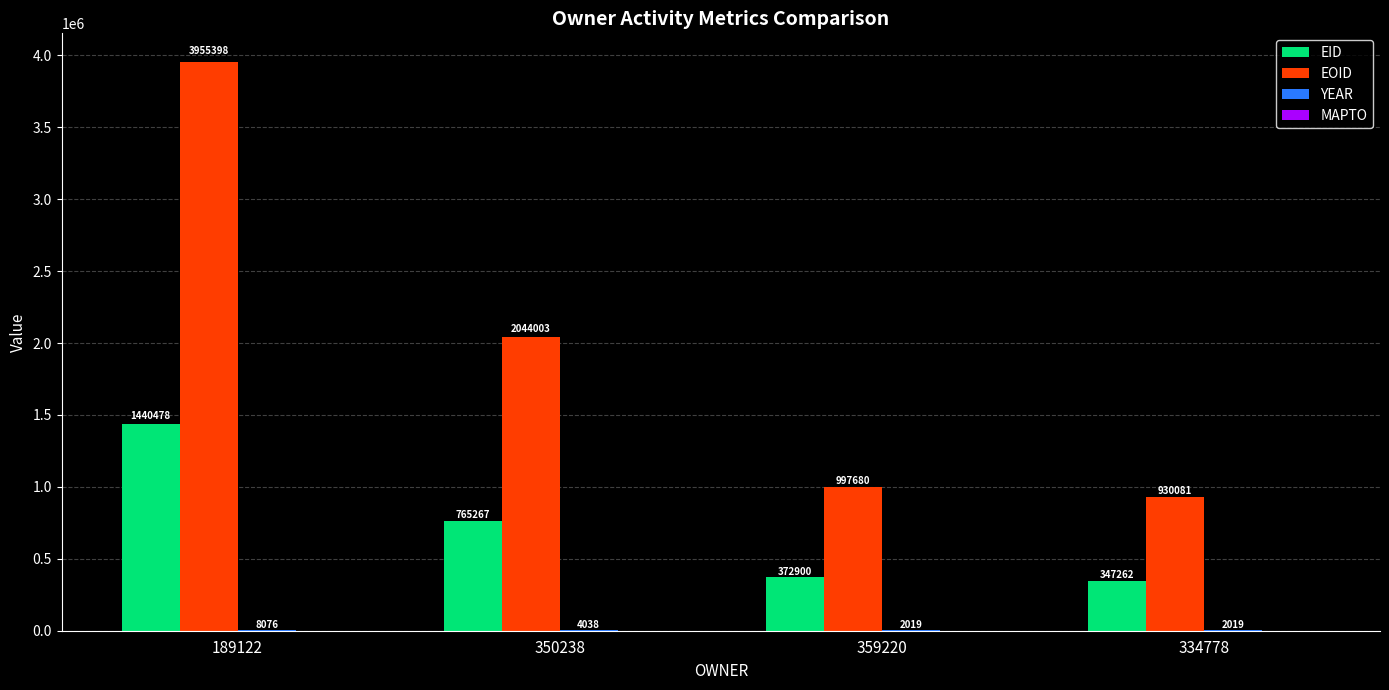

What is the sum of the EOID values at 359220 and 189122?

4953078